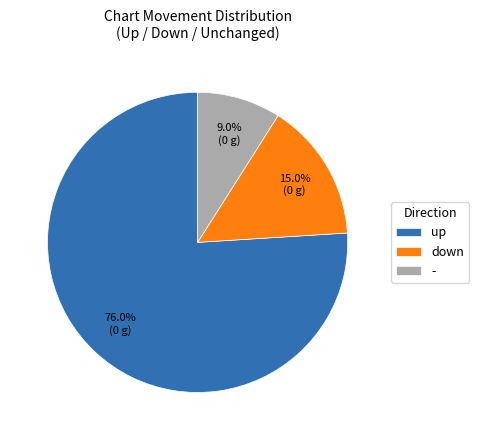

Does - represent more than half of the total?

No